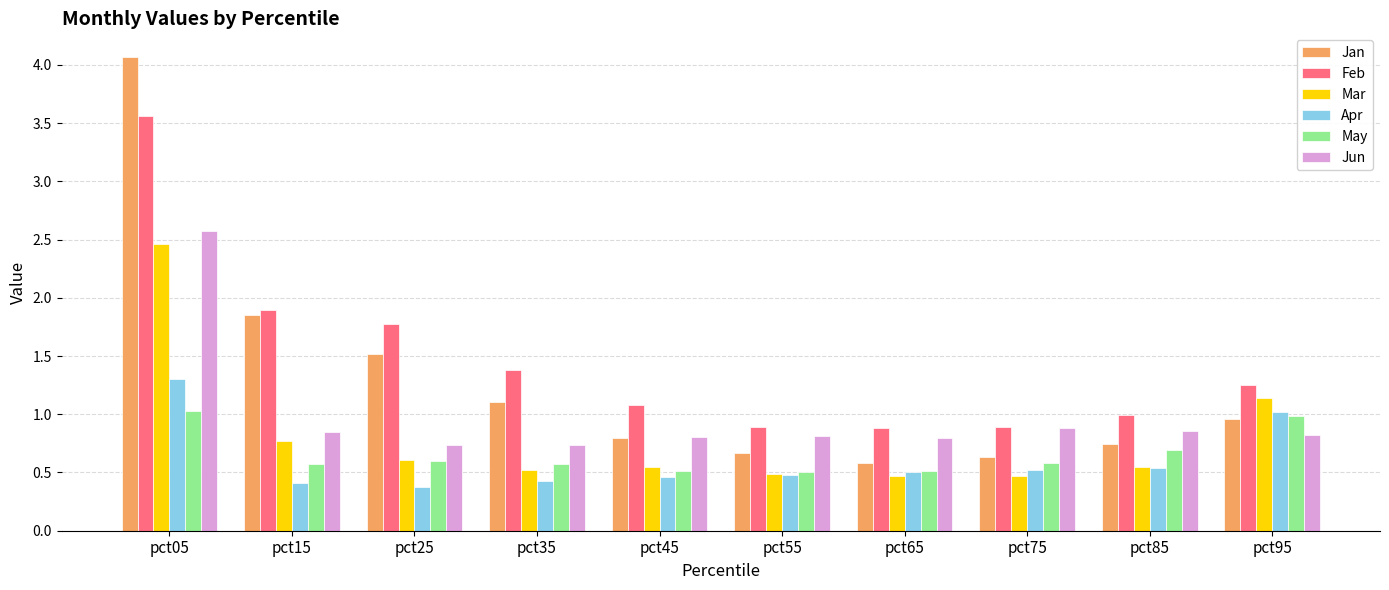

What is the highest value of the Apr series?

1.3